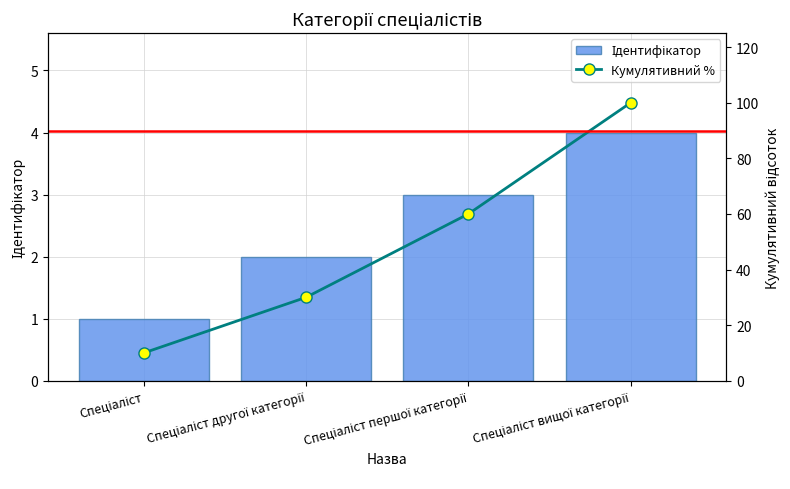

What is the difference between the maximum and minimum values in the Кумулятивний % series?

90